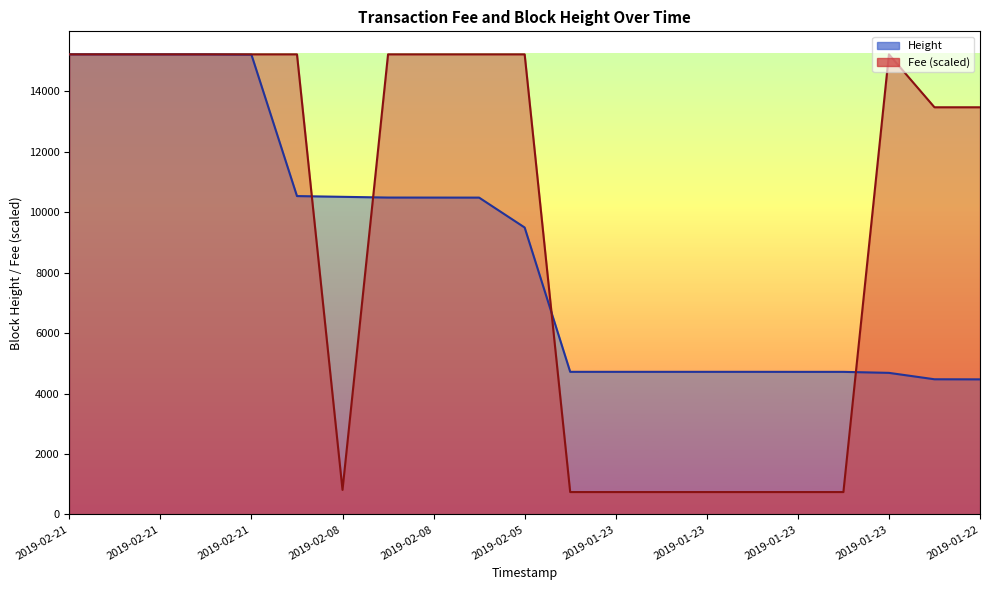

Between which two adjacent categories do Height and Fee first intersect?

2019-02-08 20:01:44 and 2019-02-08 18:17:17